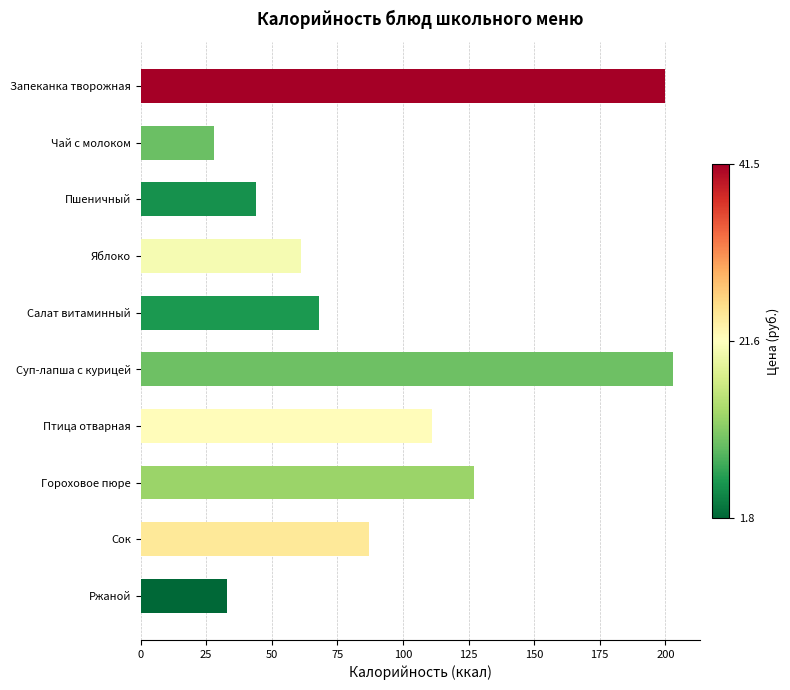

Is it true that the value at Птица отварная is 111?

True